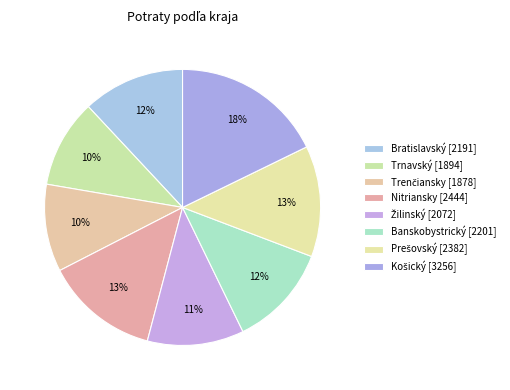

How many slices are in this pie chart?

8